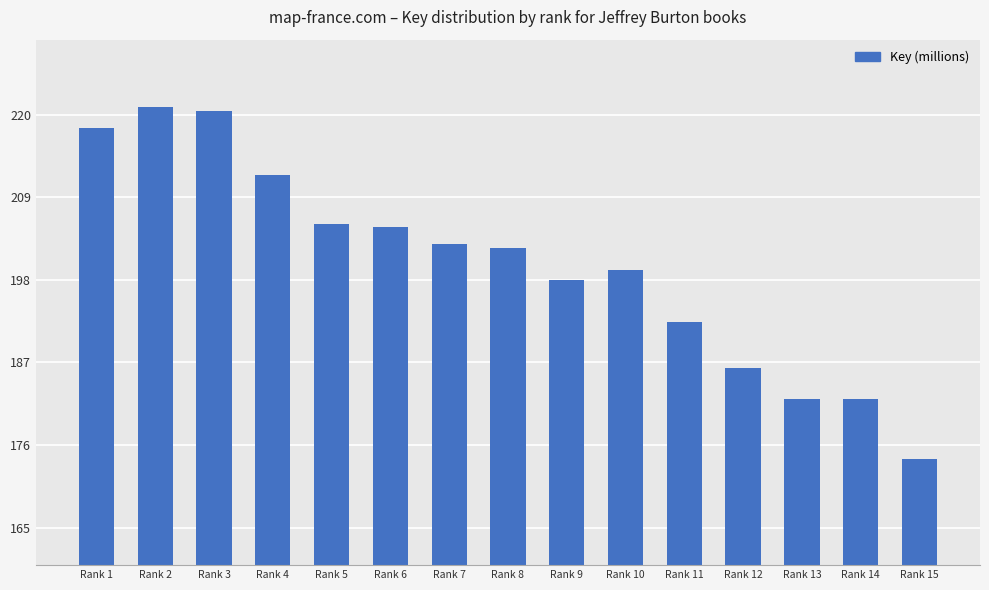

Which label corresponds to the largest value in the chart?

Rank 2